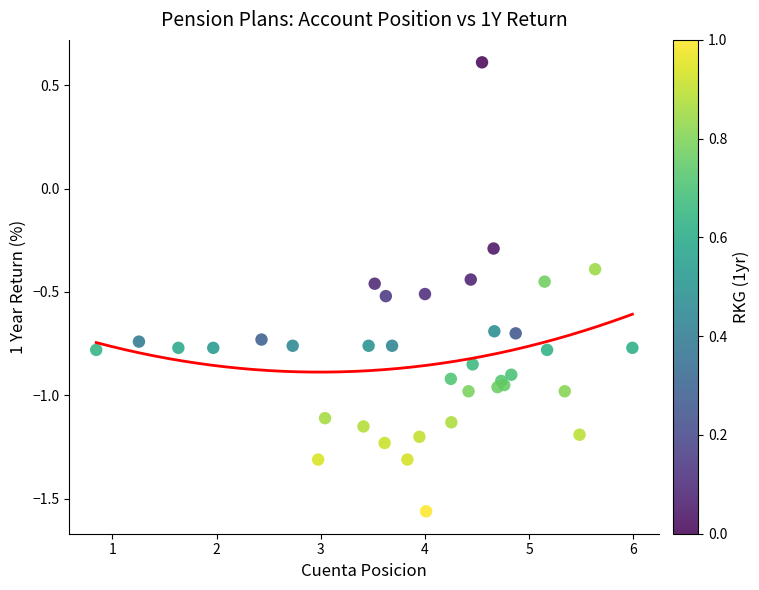

What Y value in the scatter plot is closest to 0?

-0.3